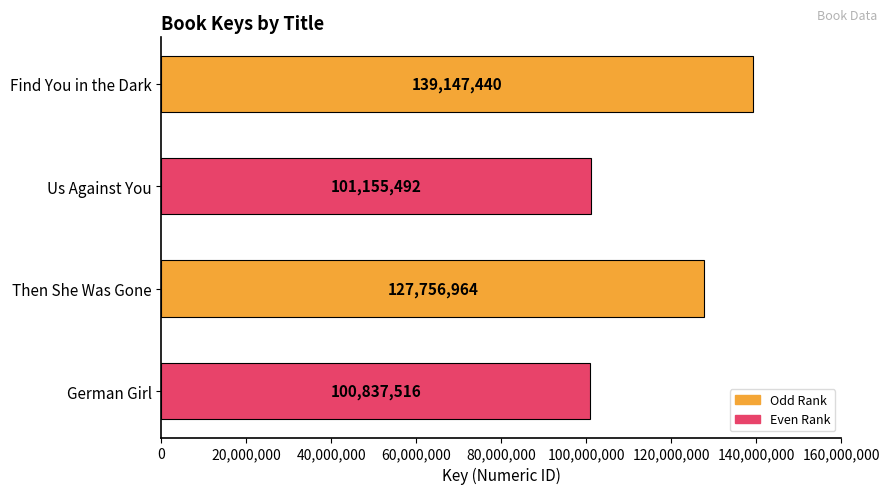

Does the chart contain any negative values?

No